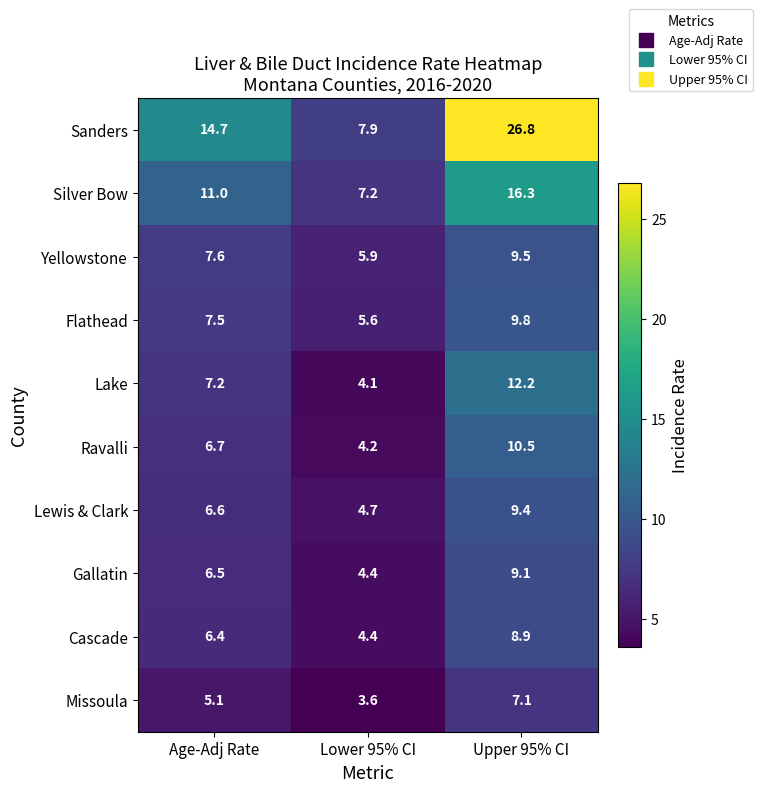

Reading left to right, extract all data points from this chart.

Sanders: 14.7	7.9	26.8
Silver Bow: 11.0	7.2	16.3
Yellowstone: 7.6	5.9	9.5
Flathead: 7.5	5.6	9.8
Lake: 7.2	4.1	12.2
Ravalli: 6.7	4.2	10.5
Lewis & Clark: 6.6	4.7	9.4
Gallatin: 6.5	4.4	9.1
Cascade: 6.4	4.4	8.9
Missoula: 5.1	3.6	7.1